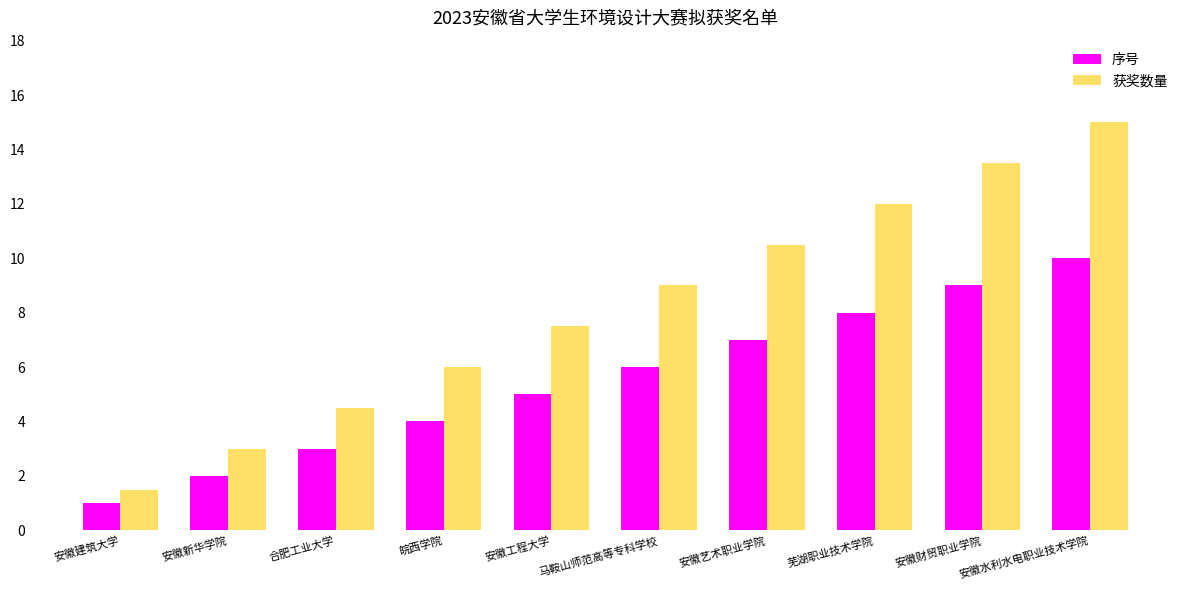

What is the sum of the 获奖数量 values at 安徽艺术职业学院 and 合肥工业大学?

15.0